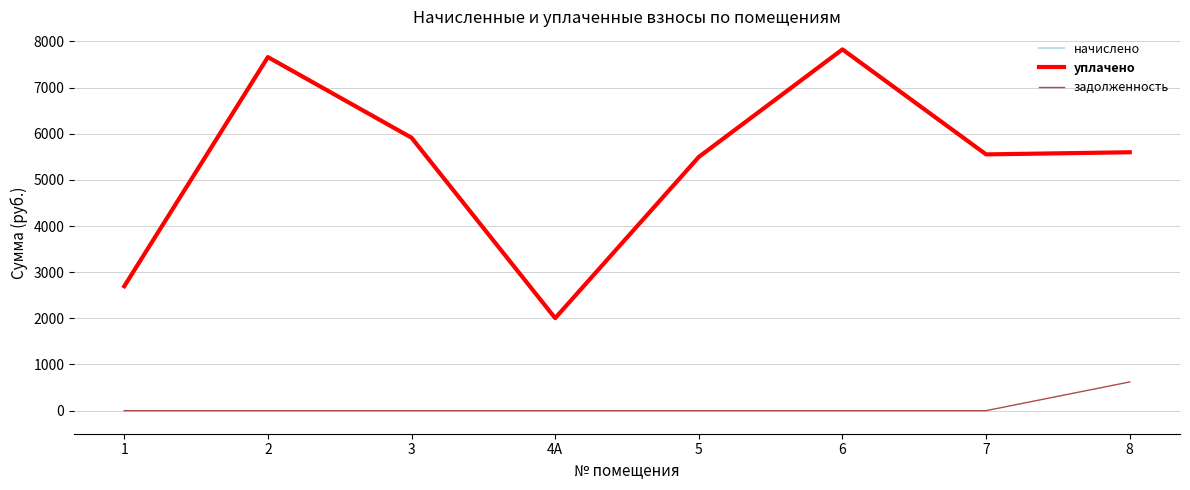

Does the chart have visible grid lines?

Yes